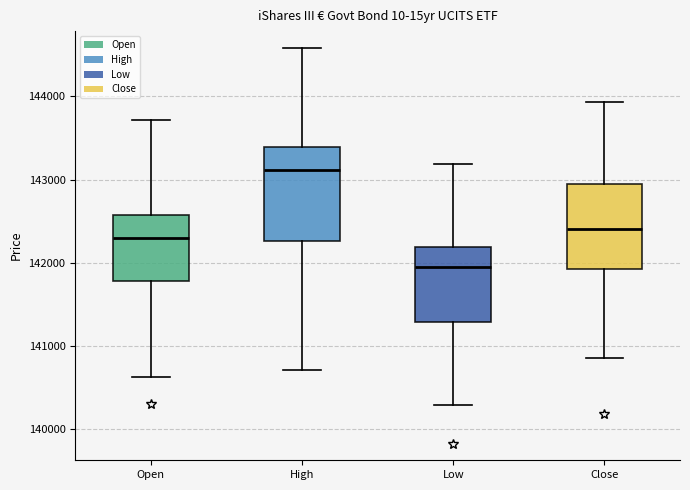

Reading left to right, transcribe this box plot: for each box, give where its median line is, the range the box spans, and where its two whiskers end, as read against the y-axis. The values are not printed on the chart, so give them approximately, as read against the axis.

Open: median 142300, box 141800 to 142600, whiskers 140600 to 143700
High: median 143100, box 142300 to 143400, whiskers 140700 to 144600
Low: median 142000, box 141300 to 142200, whiskers 140300 to 143200
Close: median 142400, box 141900 to 143000, whiskers 140900 to 143900